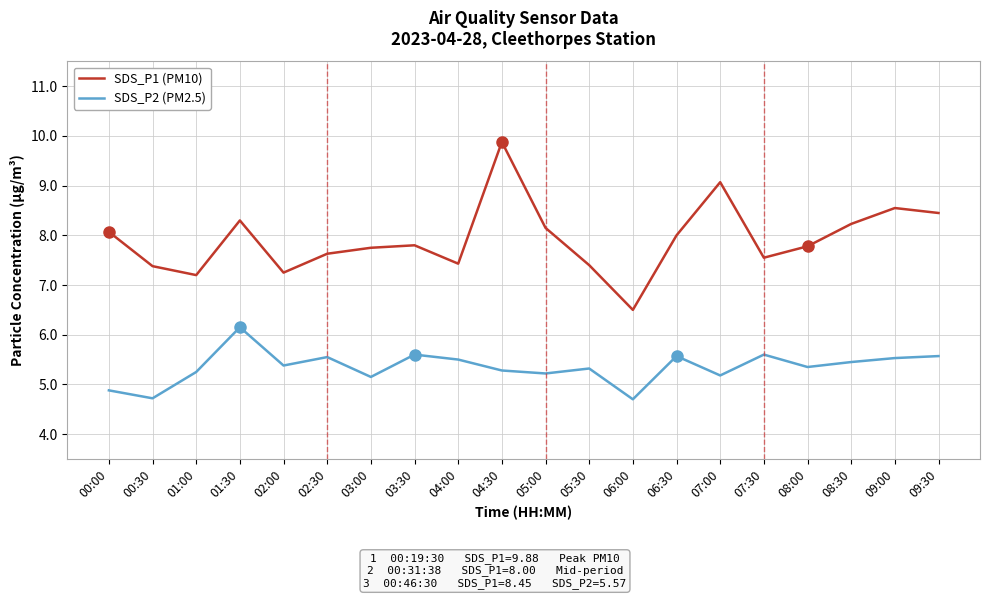

What is the maximum value for SDS_P2 (PM2.5)?

6.2